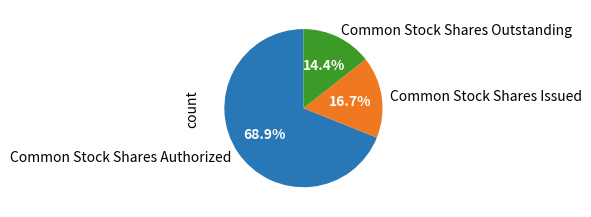

To the nearest percent, what is the combined percentage of Common Stock Shares Authorized and Common Stock Shares Outstanding?

83%